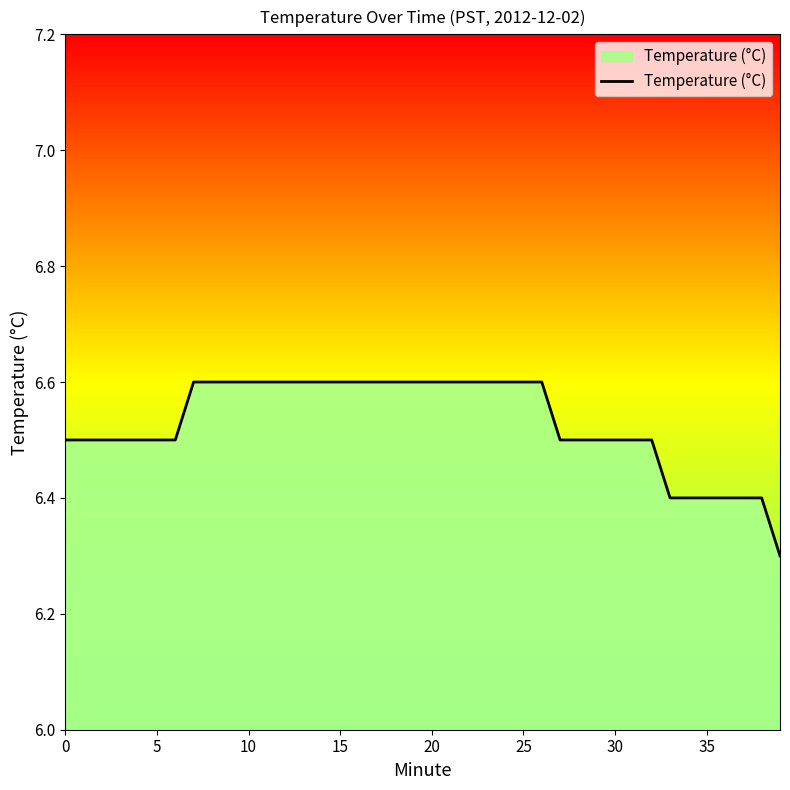

What is the maximum value shown in the chart?

6.6